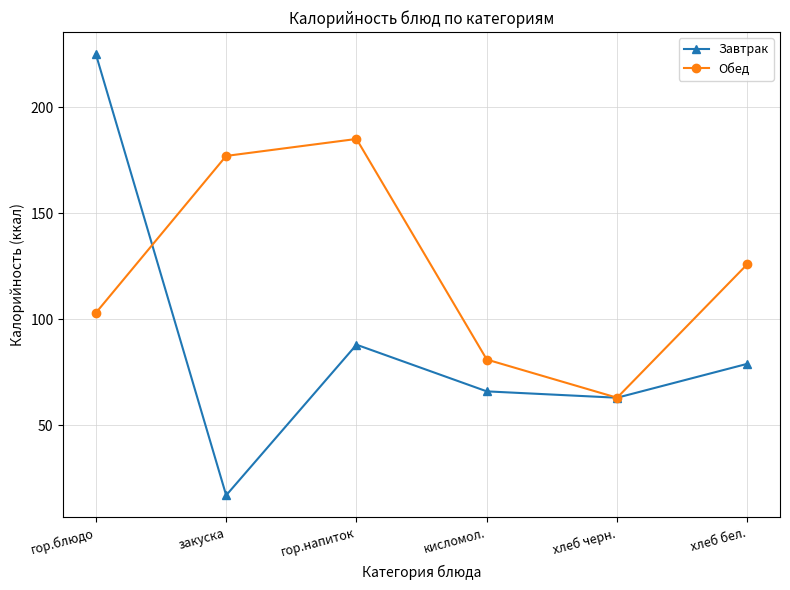

Between закуска and кисломол., which series saw the biggest shift?

Обед